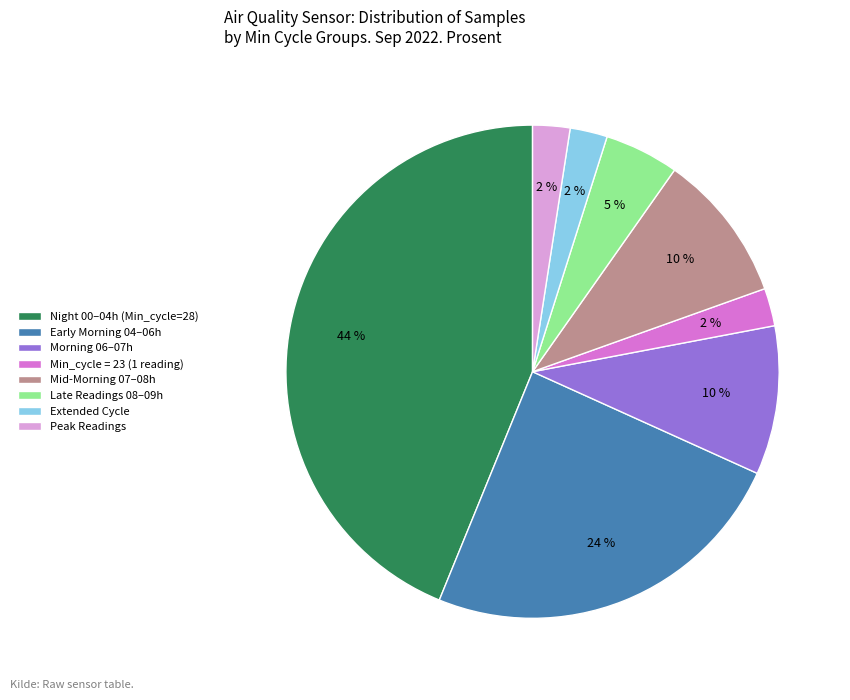

Which has a higher value, Peak Readings or Late Readings 08–09h?

Late Readings 08–09h